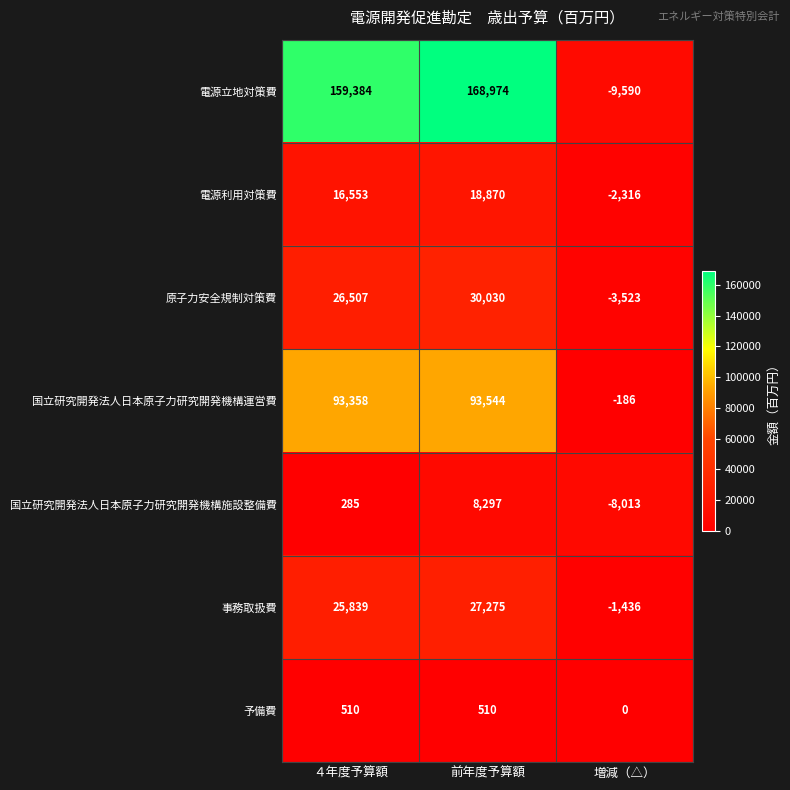

List the labels in order of 電源利用対策費 value, smallest first.

増減（△）, ４年度予算額, 前年度予算額